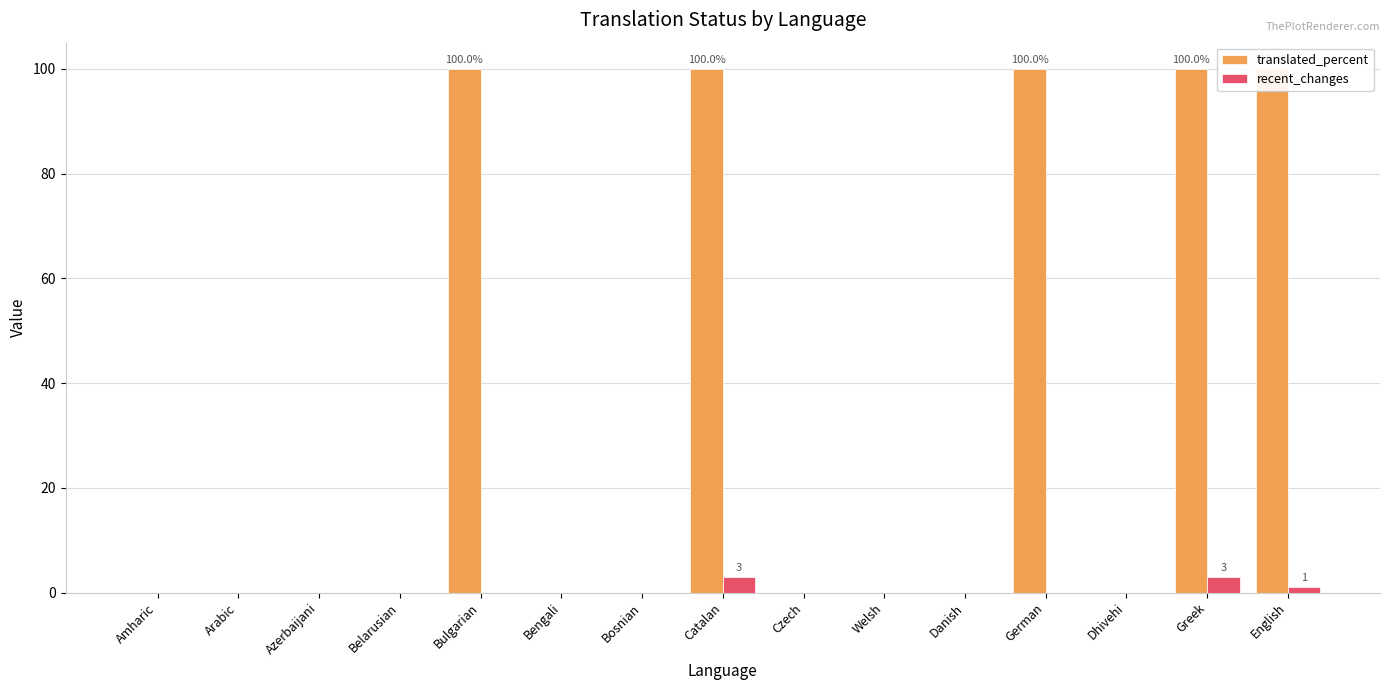

The translated_percent series shows 68 at Bosnian. True or false?

False